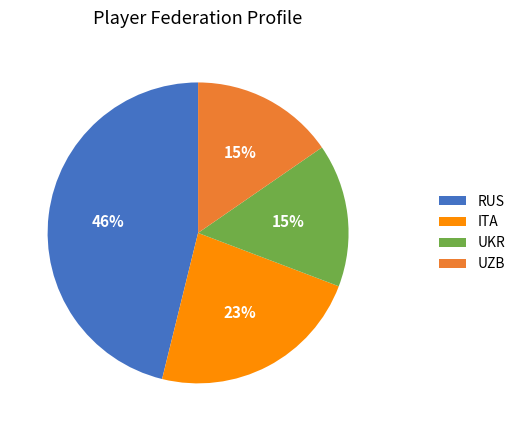

What is the largest slice in the pie chart?

RUS